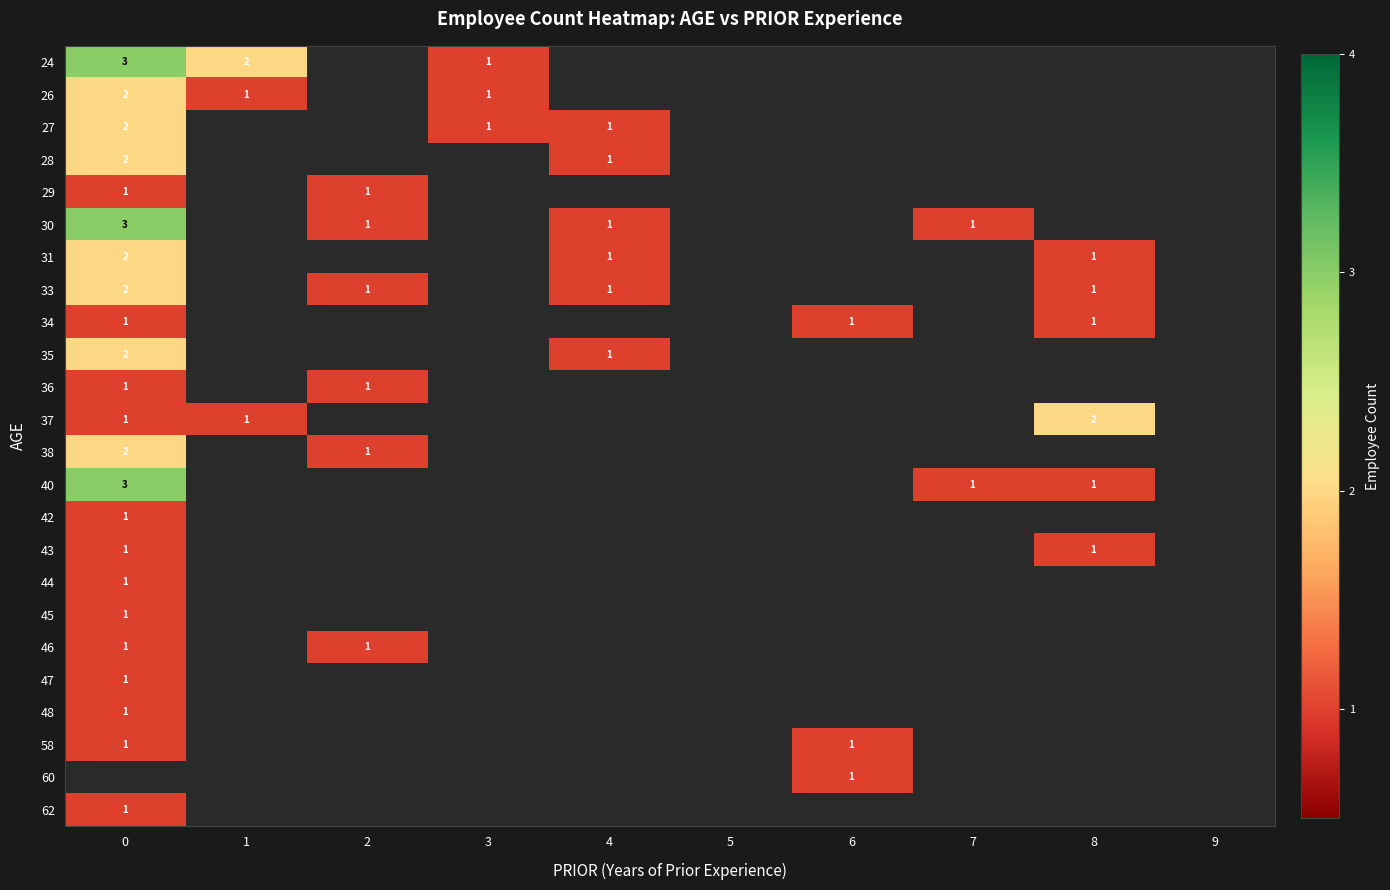

At which category does the chart reach its minimum across all series?

3